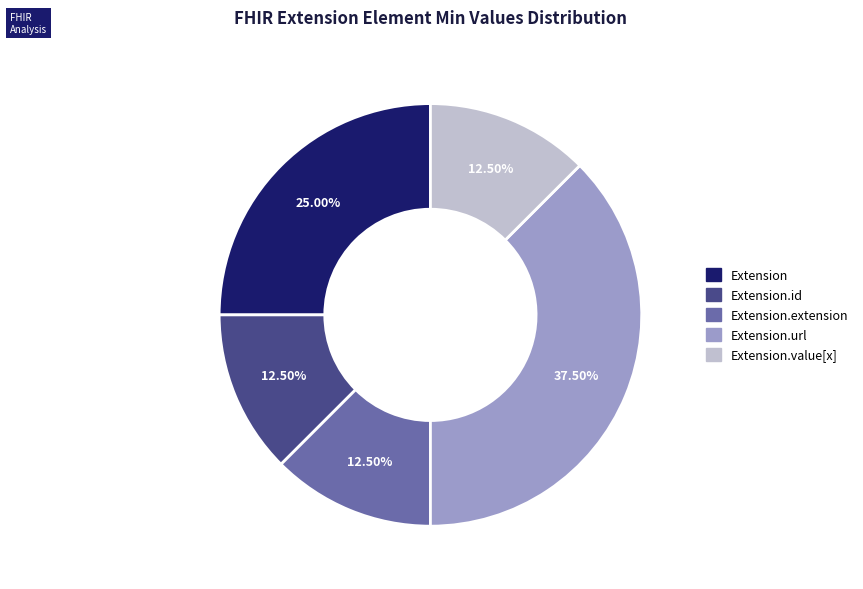

How many slices are in this pie chart?

5